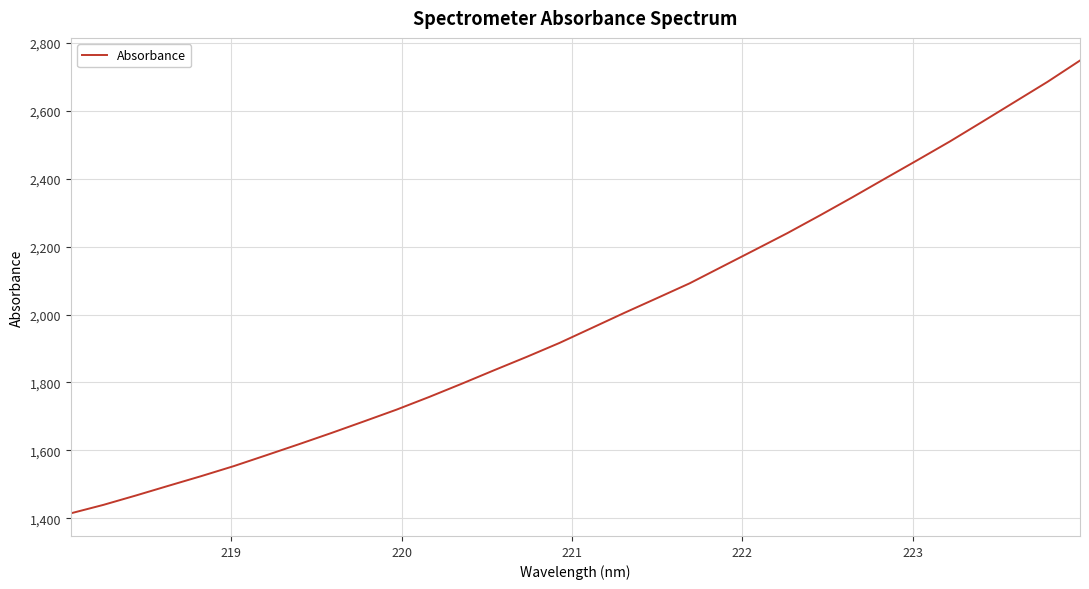

How many lines are shown in the chart?

1